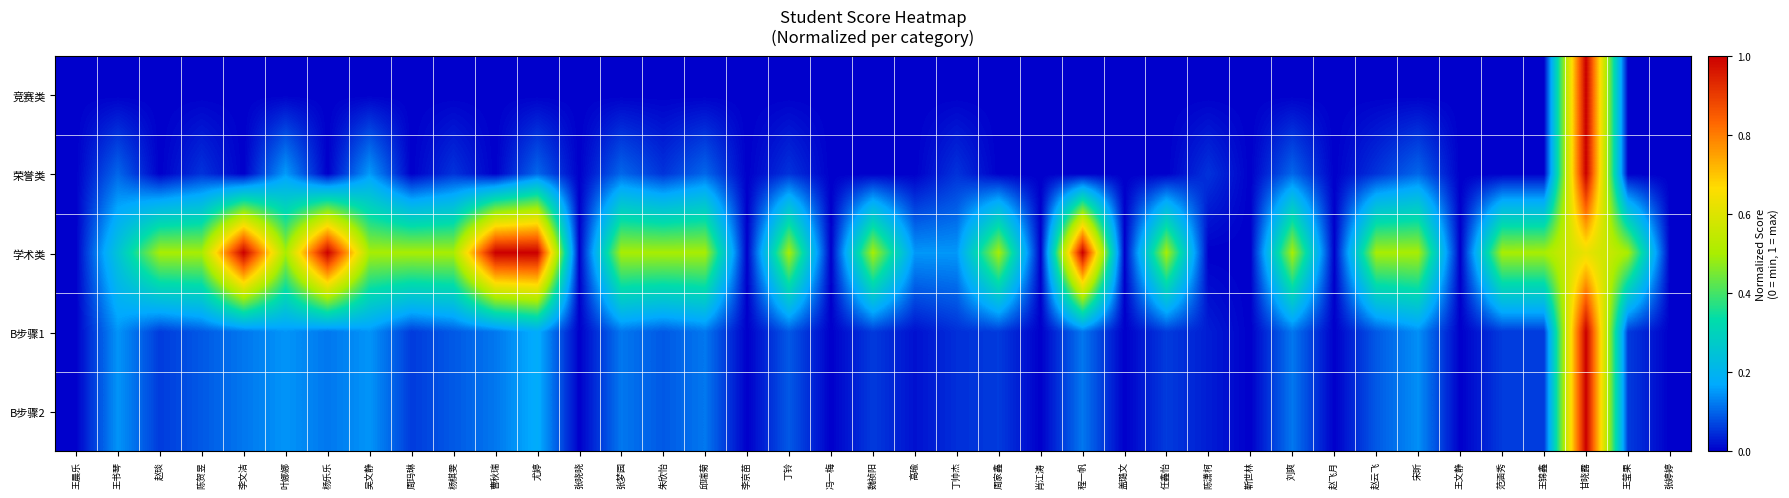

At how many categories does at least one series exceed 0?

29